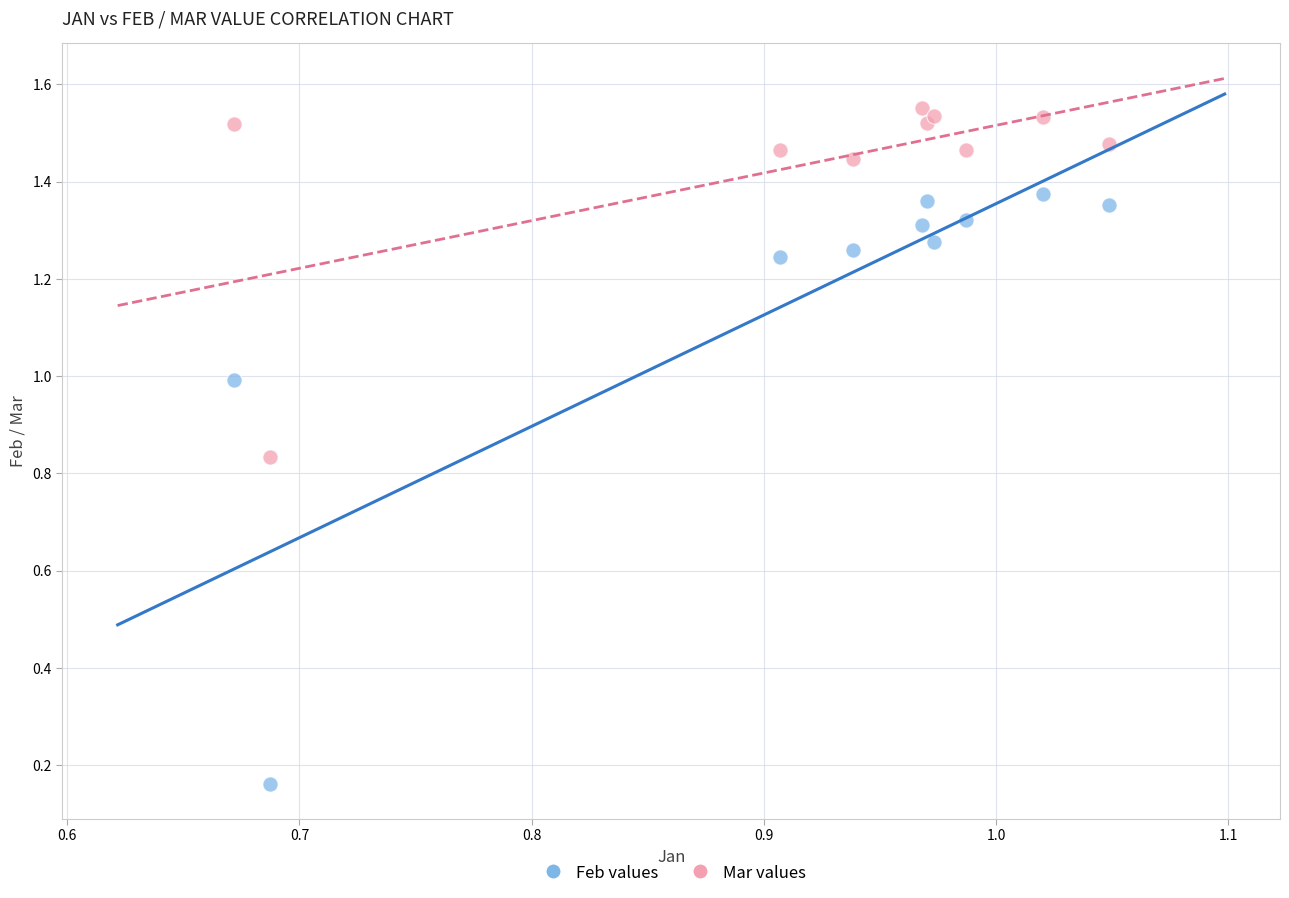

Which series contains the lowest Y value?

Feb values